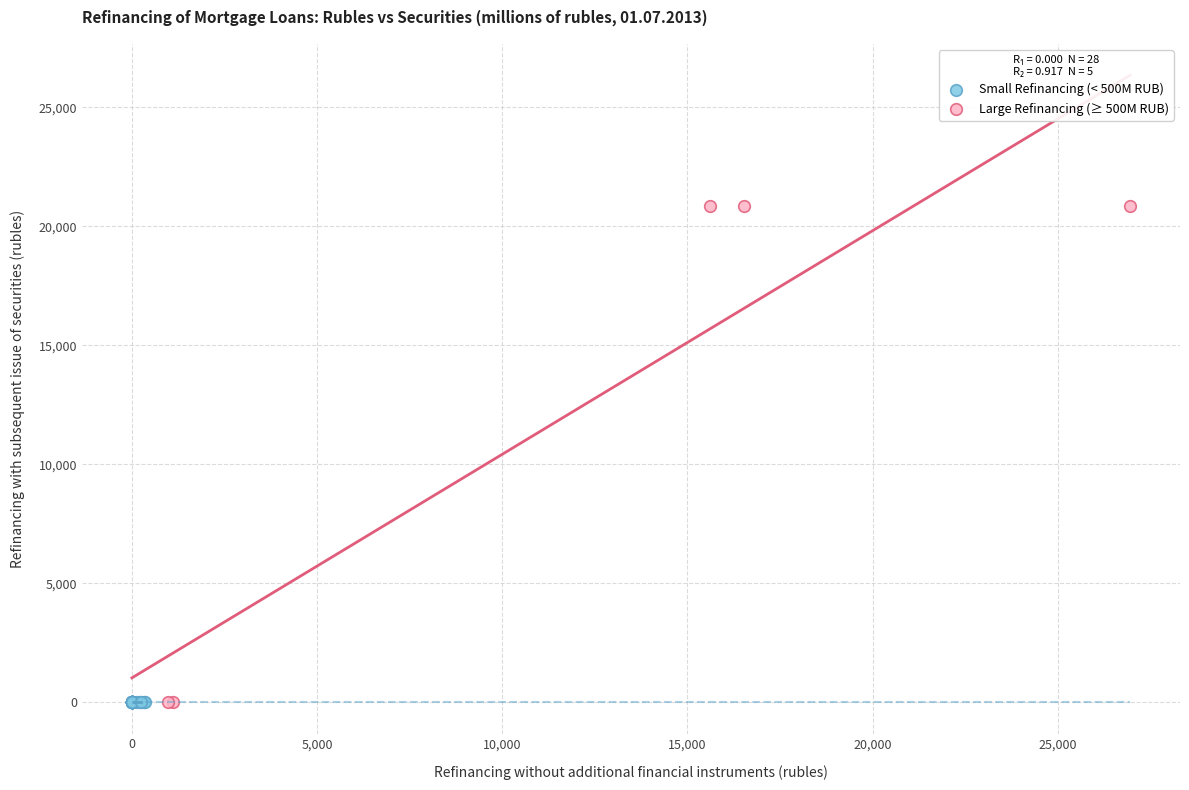

Which series contains the highest Y value?

Large Refinancing (≥ 500M RUB)